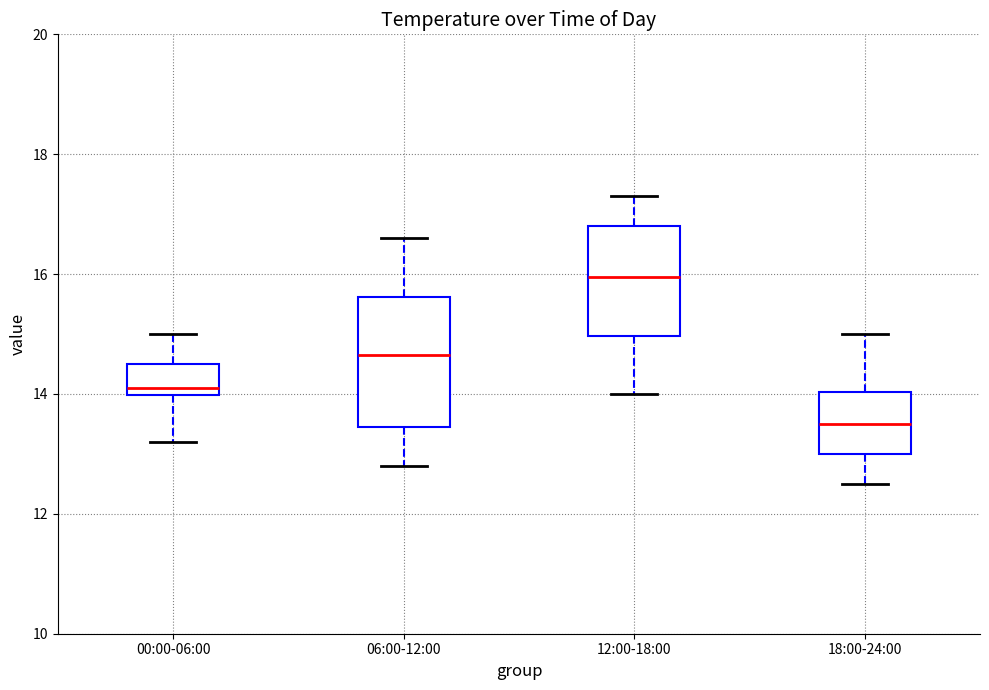

Reading left to right, transcribe this box plot: for each box, give where its median line is, the range the box spans, and where its two whiskers end, as read against the y-axis. The values are not printed on the chart, so give them approximately, as read against the axis.

00:00-06:00: median 14.2, box 14.0 to 14.6, whiskers 13.2 to 15.0
06:00-12:00: median 14.6, box 13.4 to 15.6, whiskers 12.8 to 16.6
12:00-18:00: median 16.0, box 15.0 to 16.8, whiskers 14.0 to 17.4
18:00-24:00: median 13.6, box 13.0 to 14.0, whiskers 12.6 to 15.0